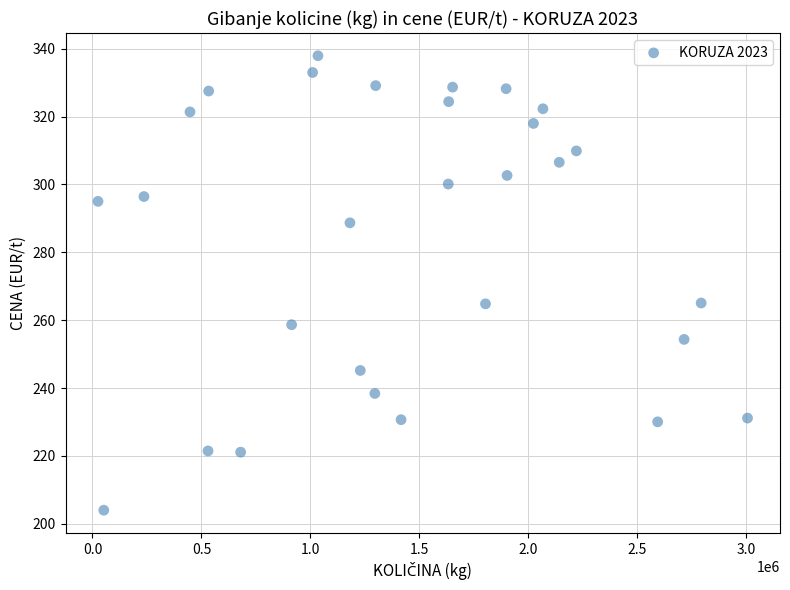

What is the range of X values (max minus min)?

2979430.0